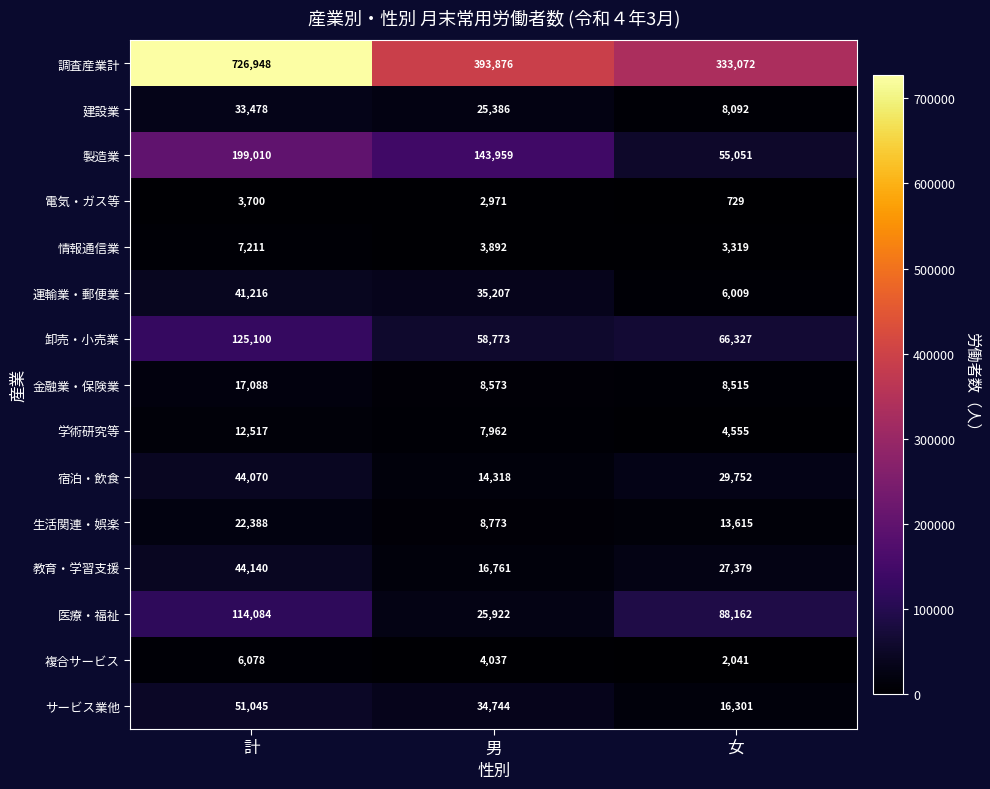

Count the 運輸業・郵便業 values in the range 6009 to 41216.

3